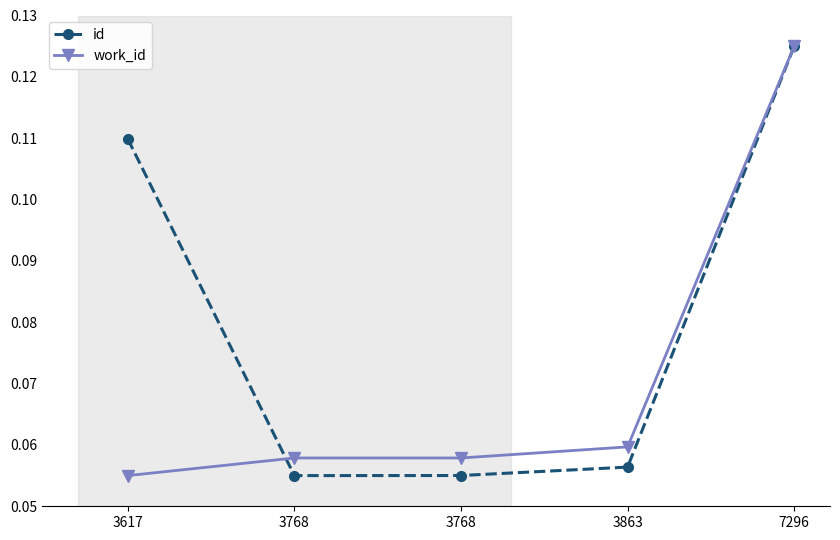

Is this an area chart (filled region under the line)?

No